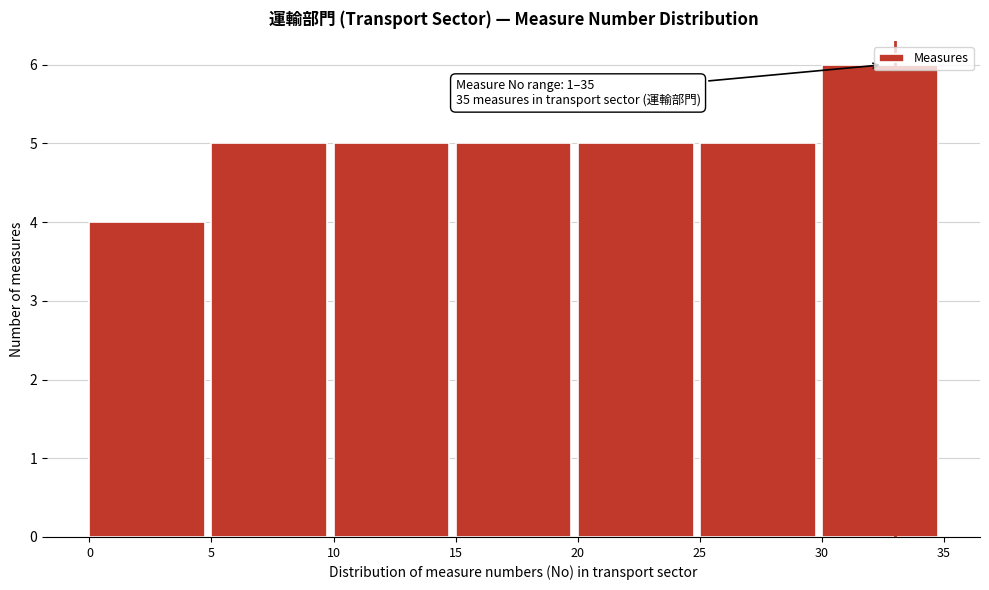

Over which range of the x-axis is the bar tallest?

30 to 35